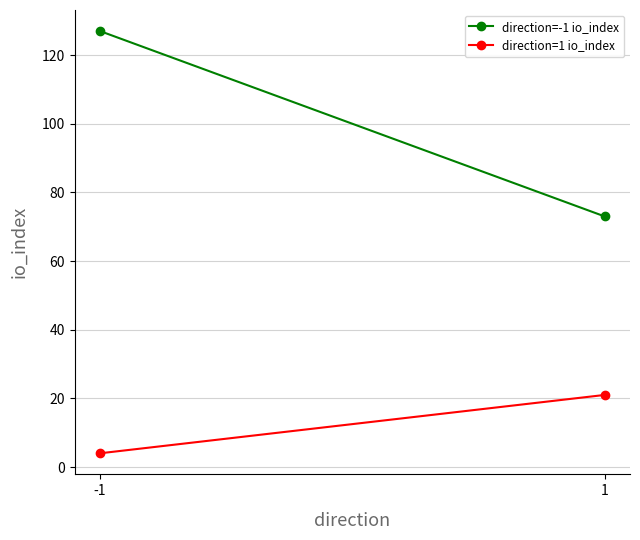

At which category is the sum across all series the highest?

-1